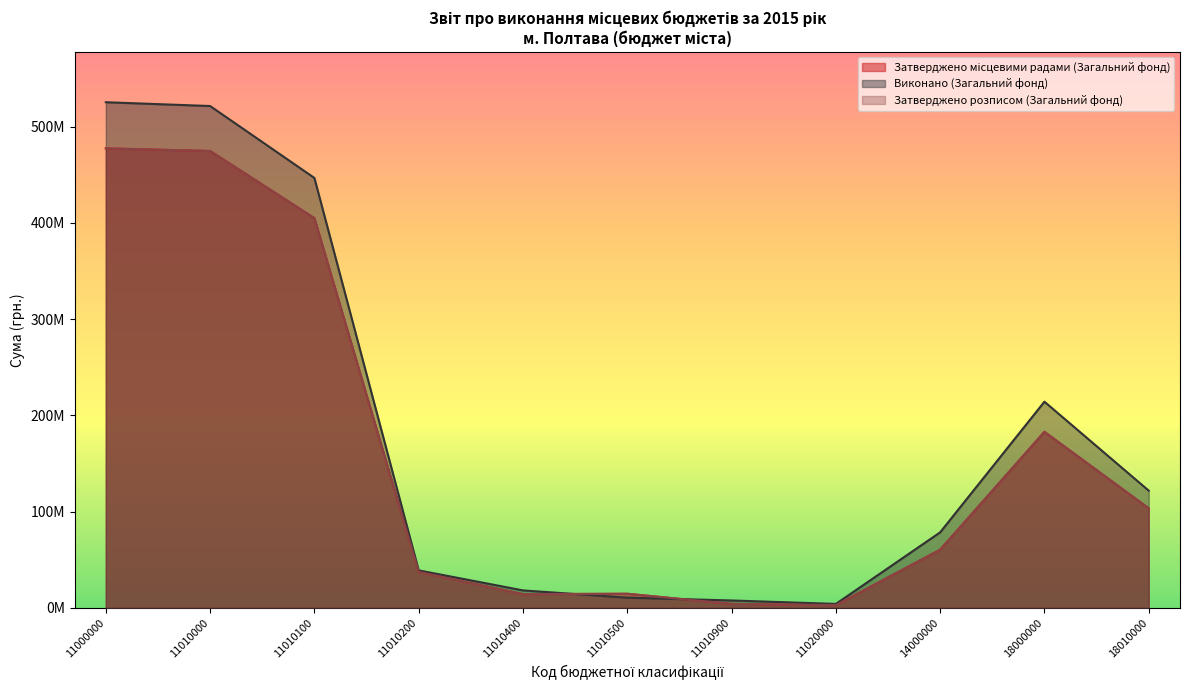

What is the difference between the Затверджено місцевими радами (Загальний фонд) values at 11010200 and 14000000?

23080900.0